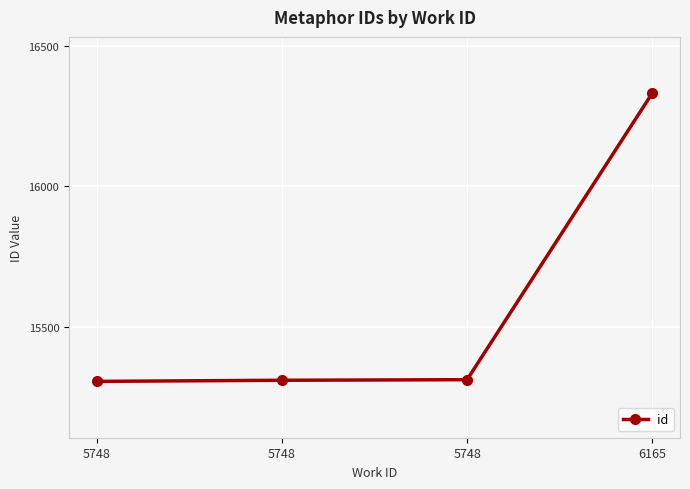

Does the chart display data point markers on the line(s)?

Yes